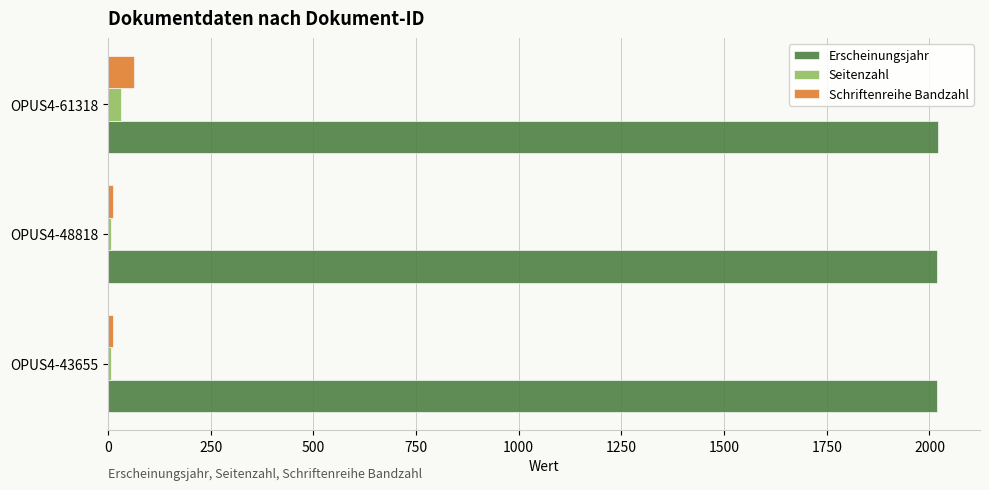

List the series in order of their peak value, highest first.

Erscheinungsjahr, Schriftenreihe Bandzahl, Seitenzahl